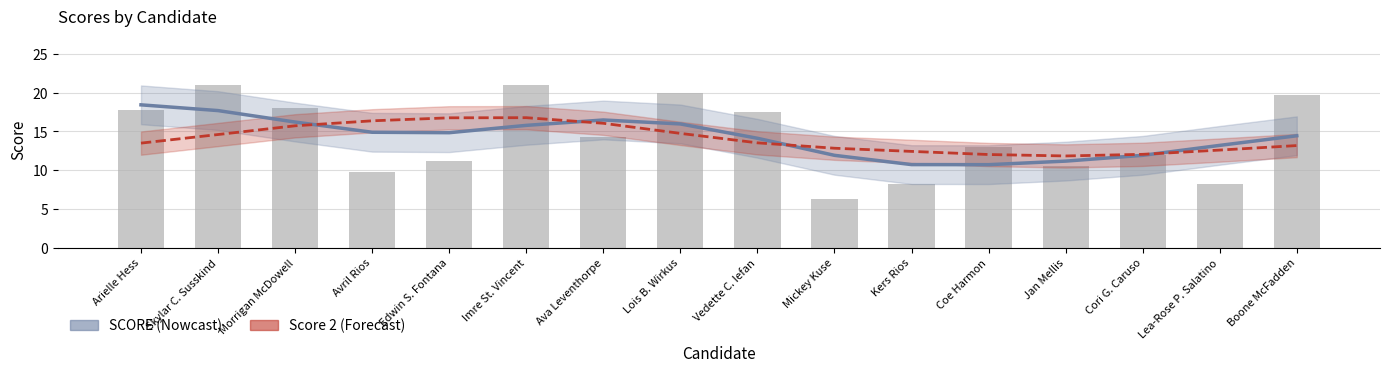

What is the label of the 6th bar from the right?

Kers Rios